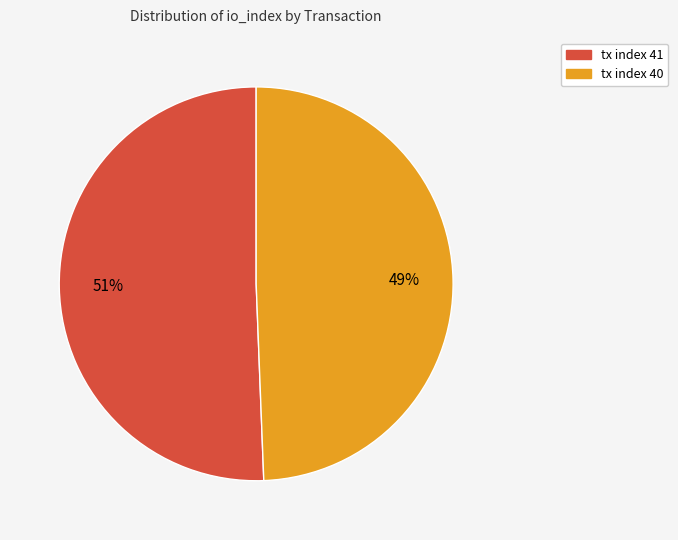

What percentage is the tx index 40 slice, to the nearest percent?

49%